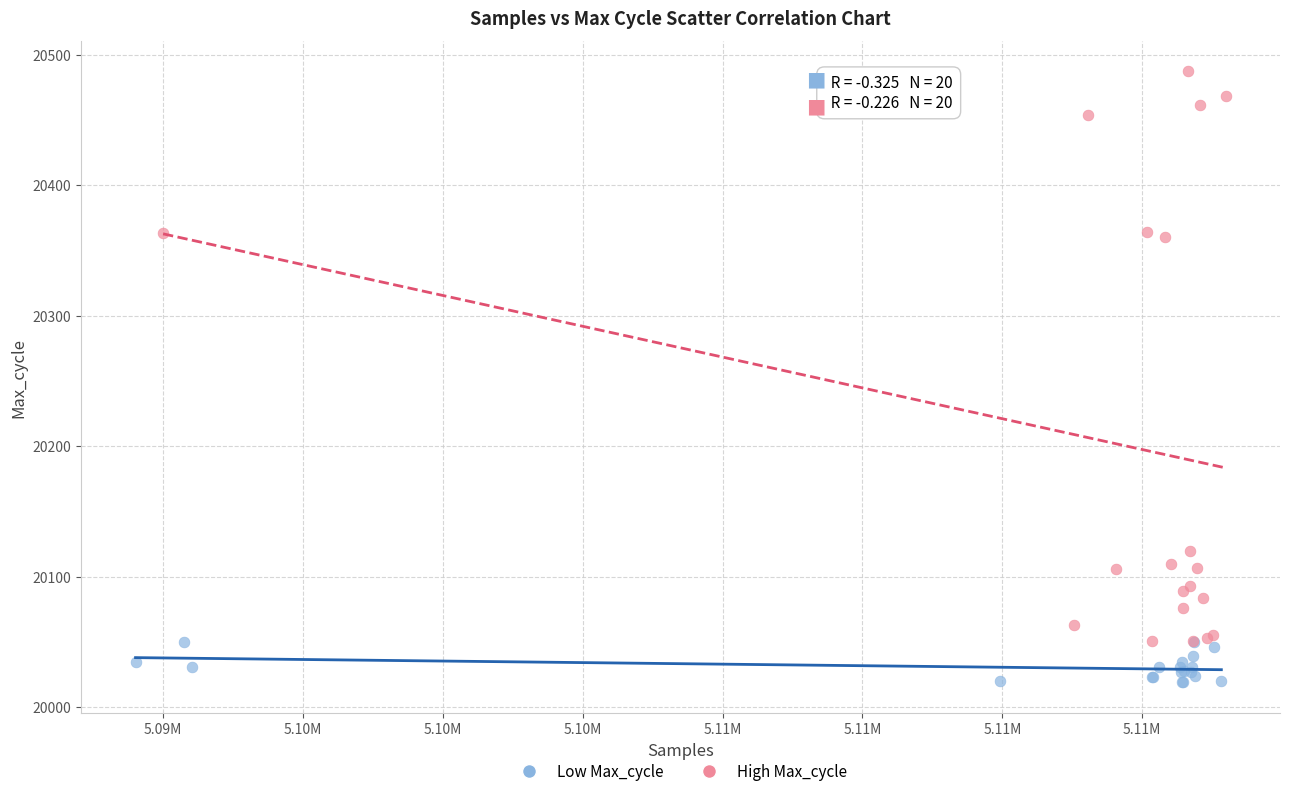

Which series has the widest spread of Y values?

High Max_cycle